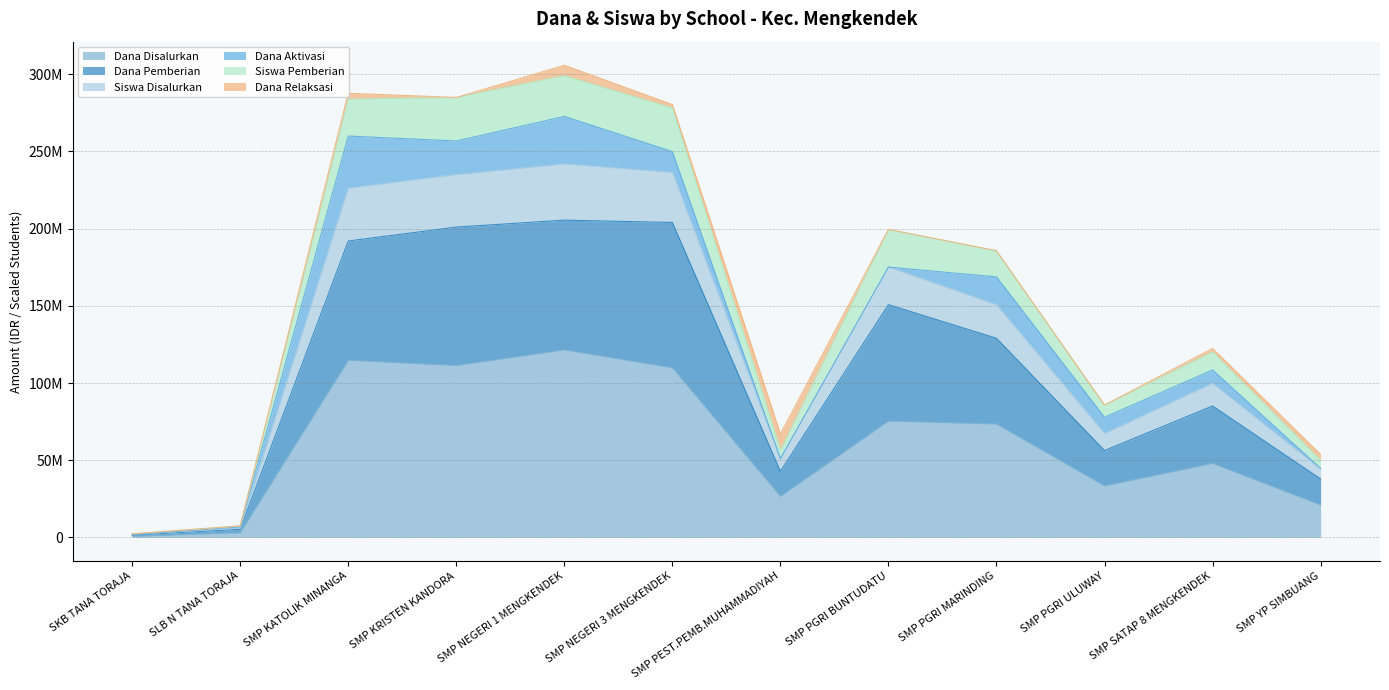

What is the highest value of the Dana Disalurkan series?

121500000.0